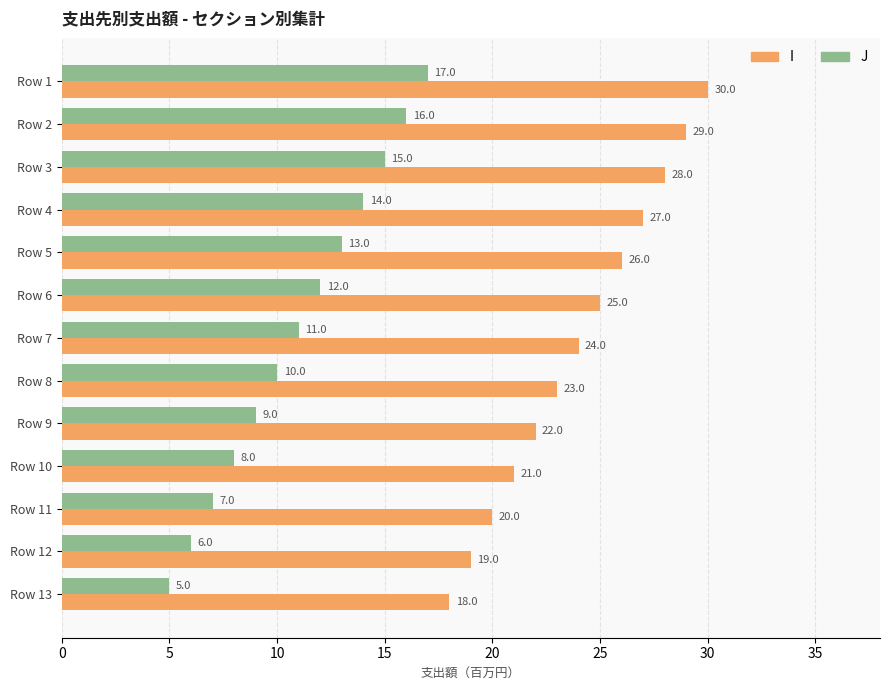

Where is J nearest to the value 11?

Row 7